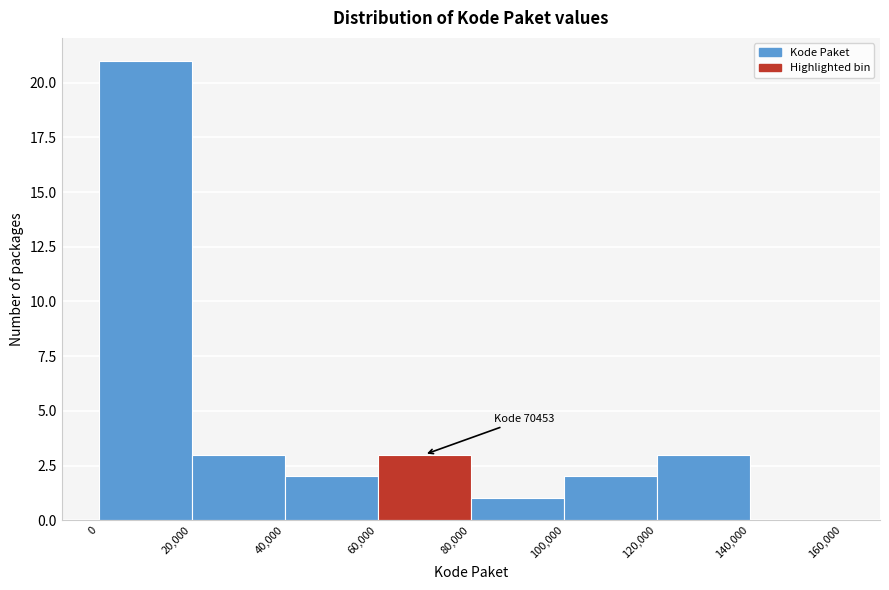

Over which range of the x-axis is the bar tallest?

0 to 20,000